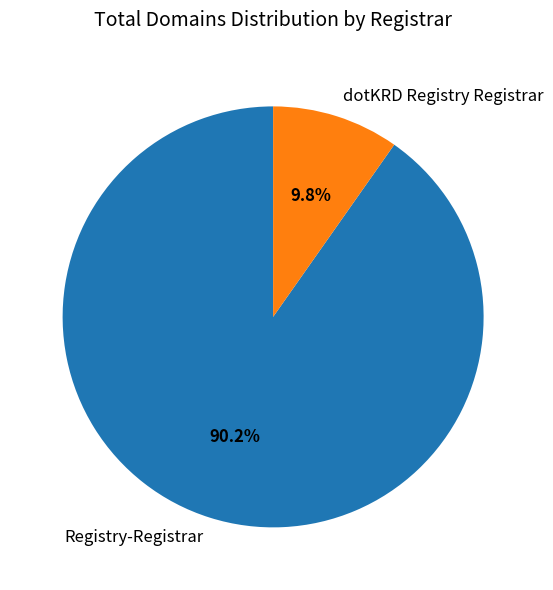

What is the largest slice in the pie chart?

Registry-Registrar